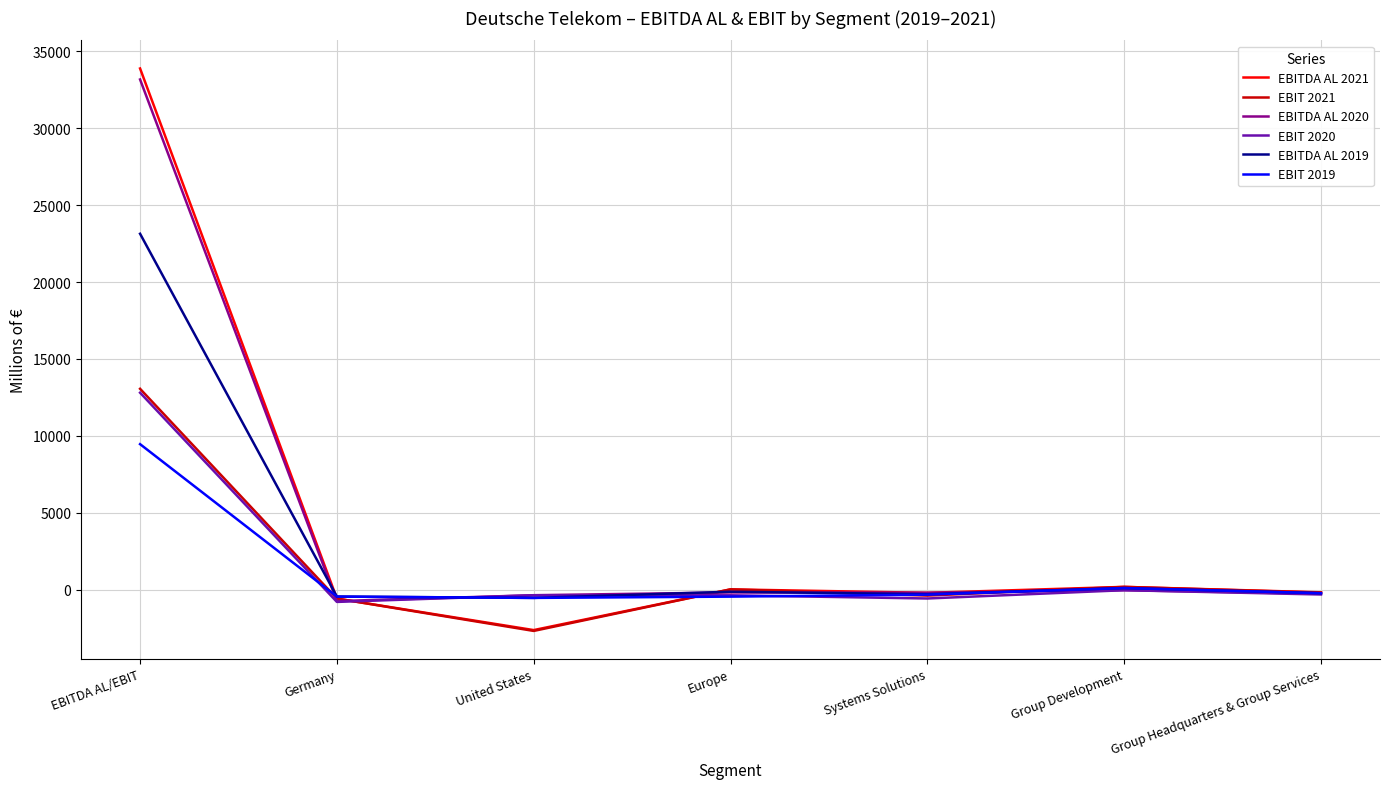

Which category has the highest value in the EBITDA AL 2021 series?

EBITDA AL/EBIT